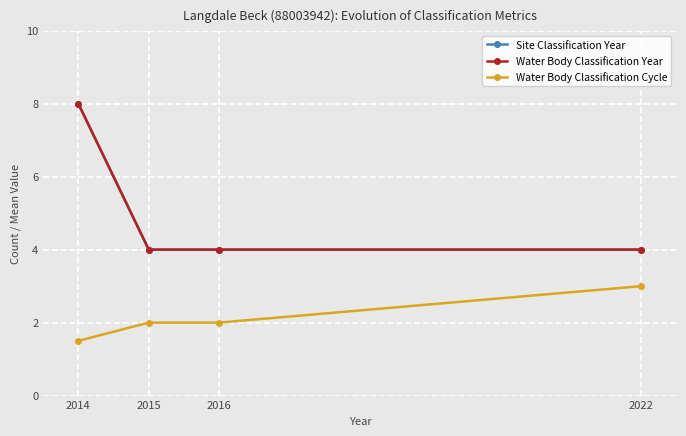

Is it true that Water Body Classification Cycle equals 1.5 at 2014?

True